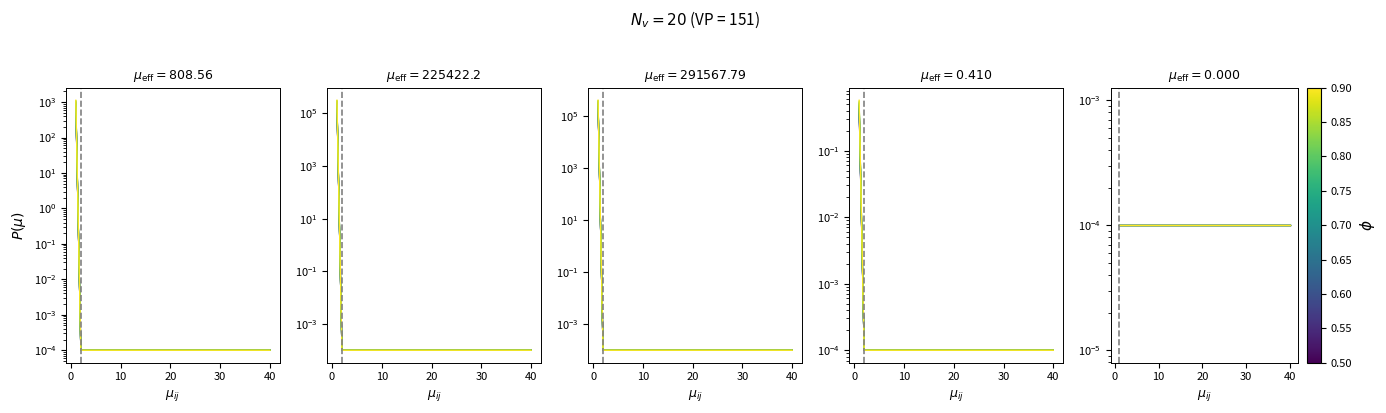

Count the number of categories in the chart.

40